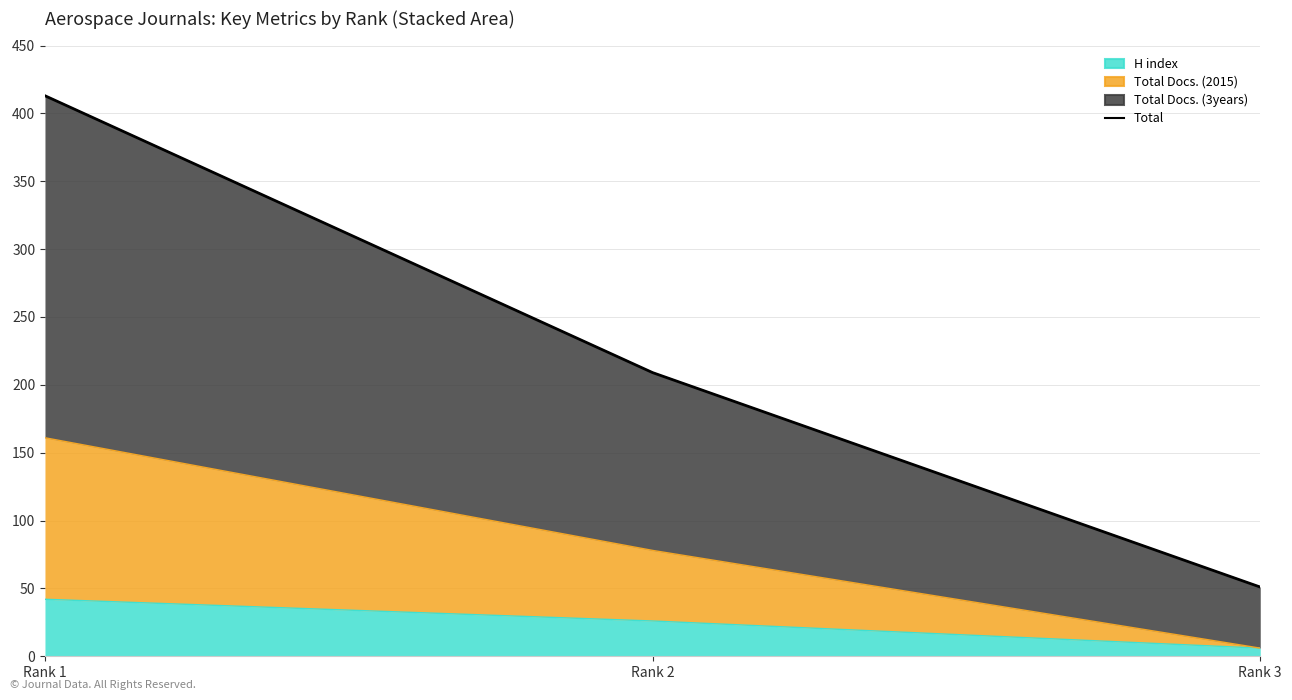

What is the difference between the maximum and minimum values?

362